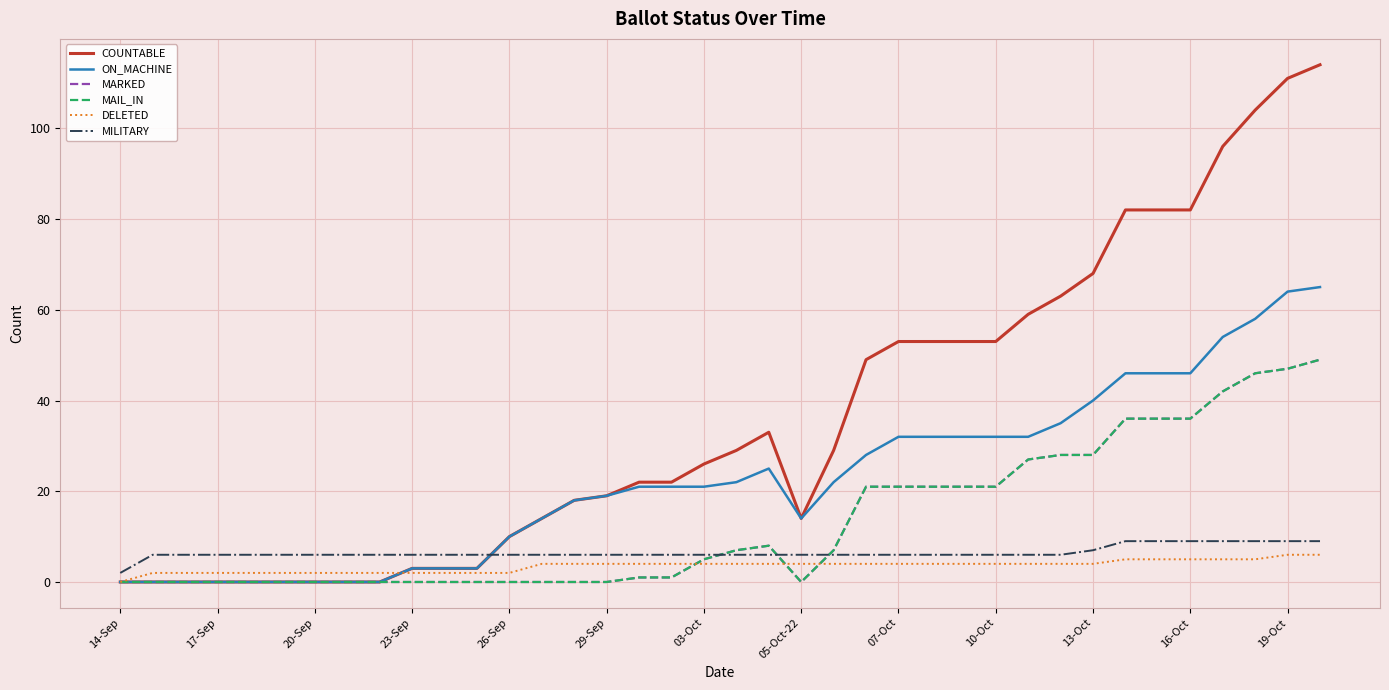

Does the chart display data point markers on the line(s)?

No